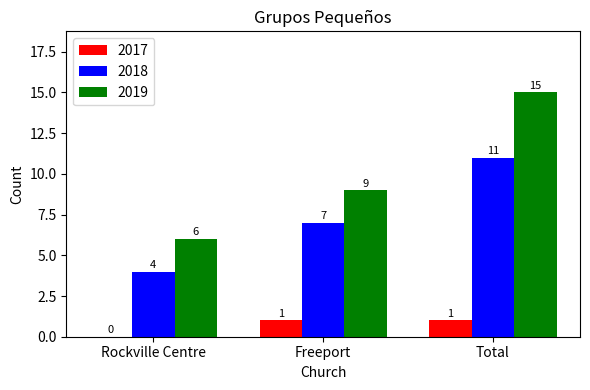

Reading left to right, transcribe all the data shown in this chart.

2017: 0	1	1
2018: 4	7	11
2019: 6	9	15